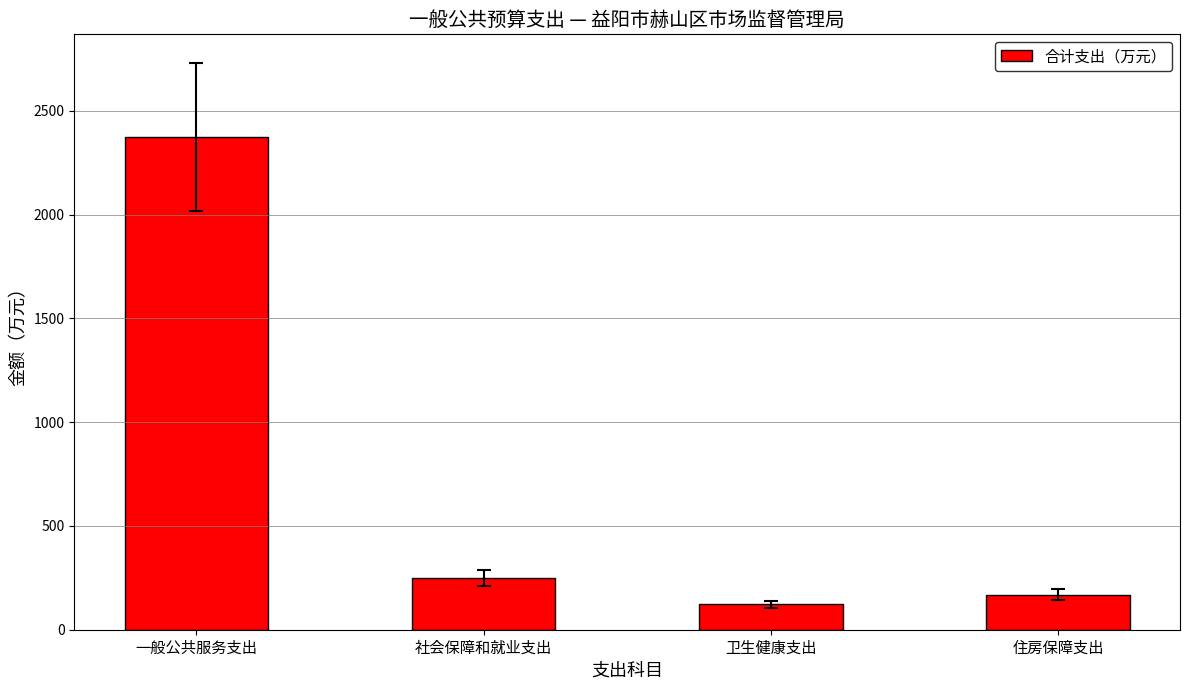

What is the difference between the values at 住房保障支出 and 卫生健康支出?

46.4